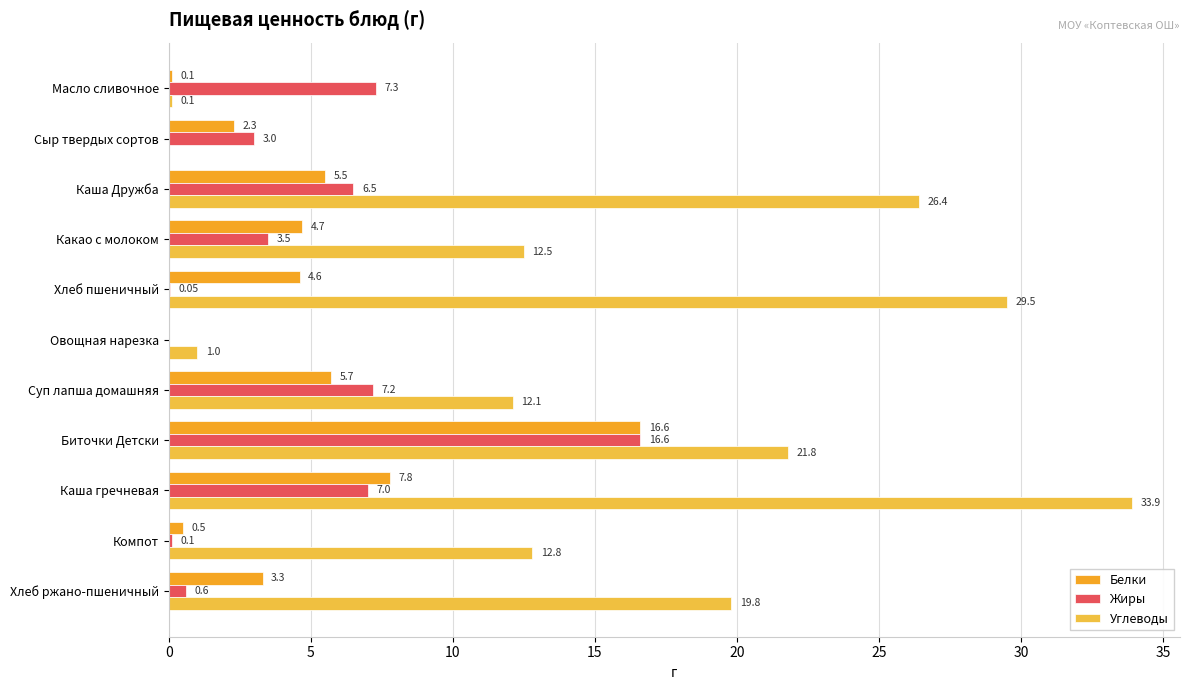

What is the sum of all Белки values?

51.1